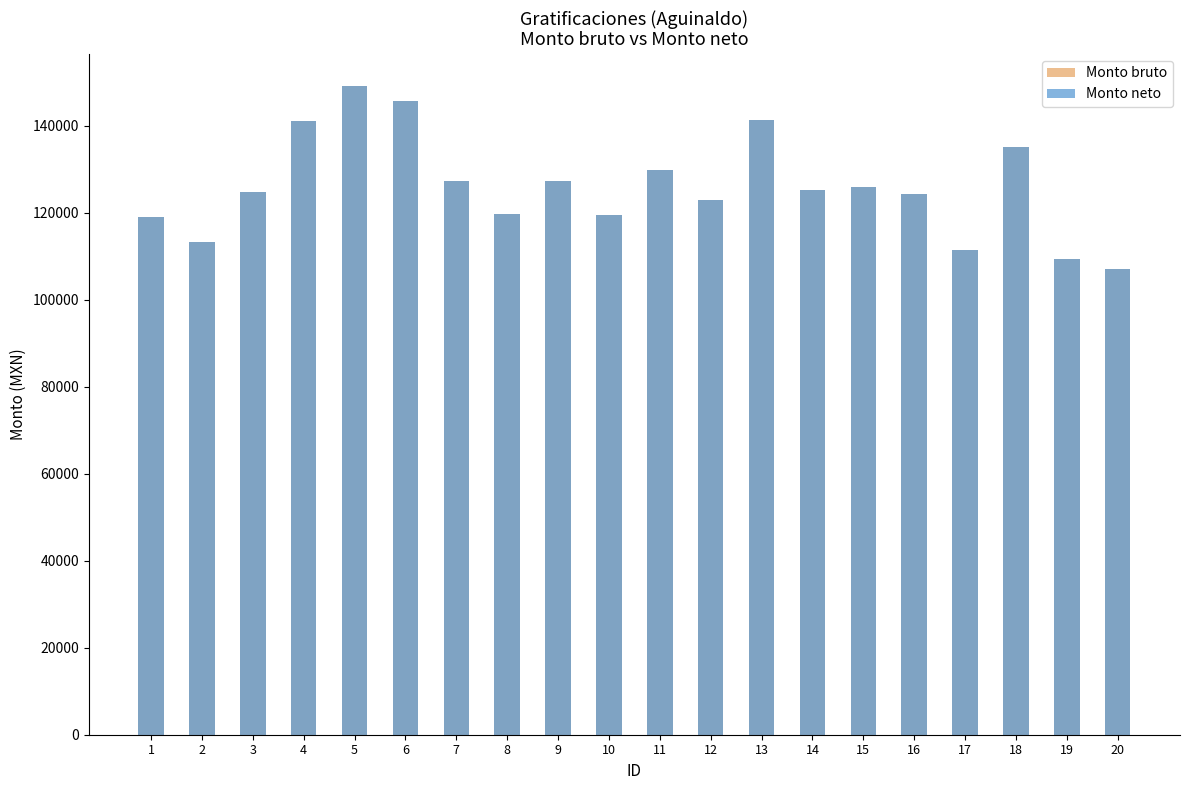

Is it true that Monto neto equals 31318.7 at 13?

False